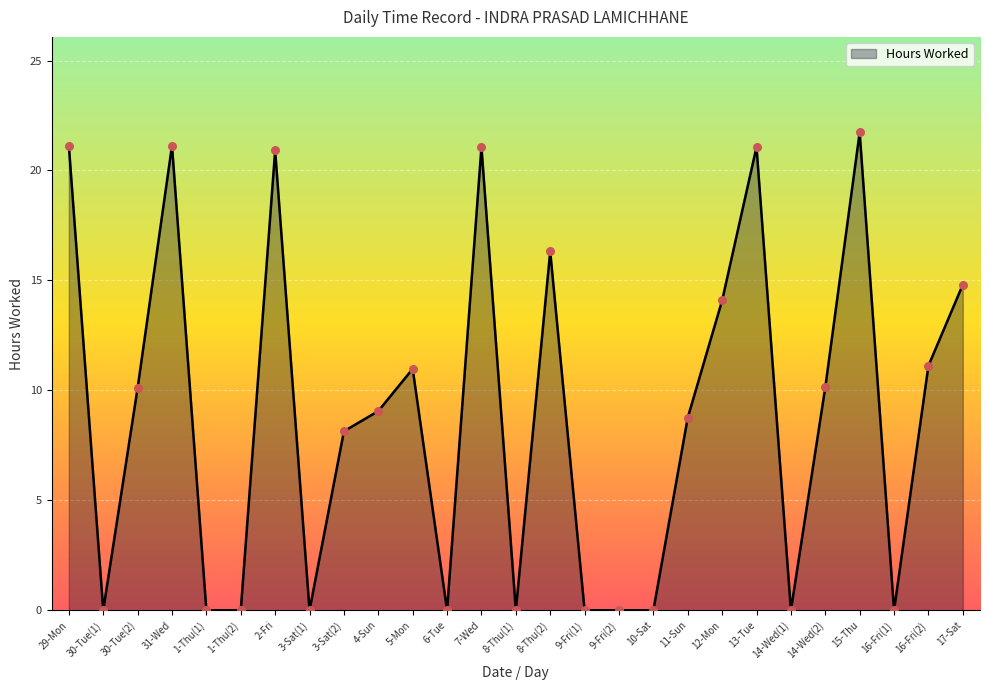

What is the change in value from 30-Tue(1) to 8-Thu(2)?

+16.3